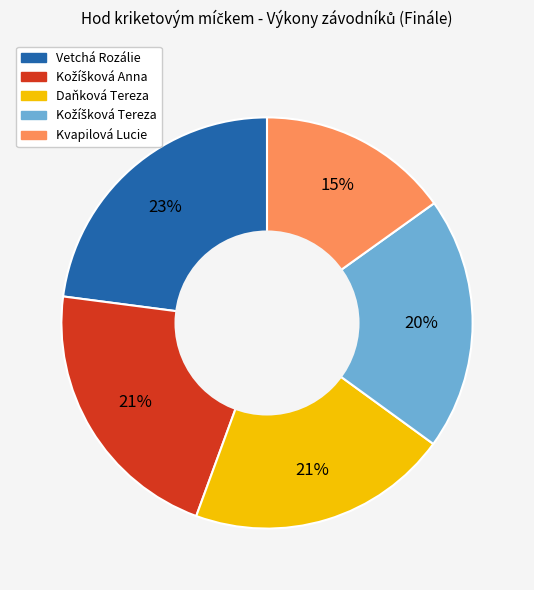

The Daňková Tereza slice represents 21% of the pie. True or false?

True